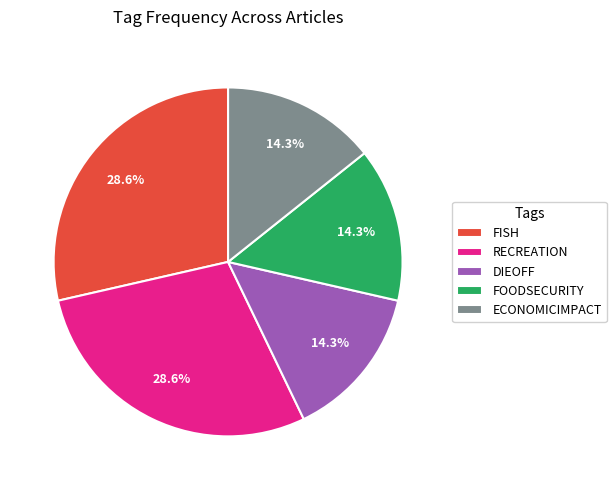

To the nearest percent, what is the average slice percentage?

20%